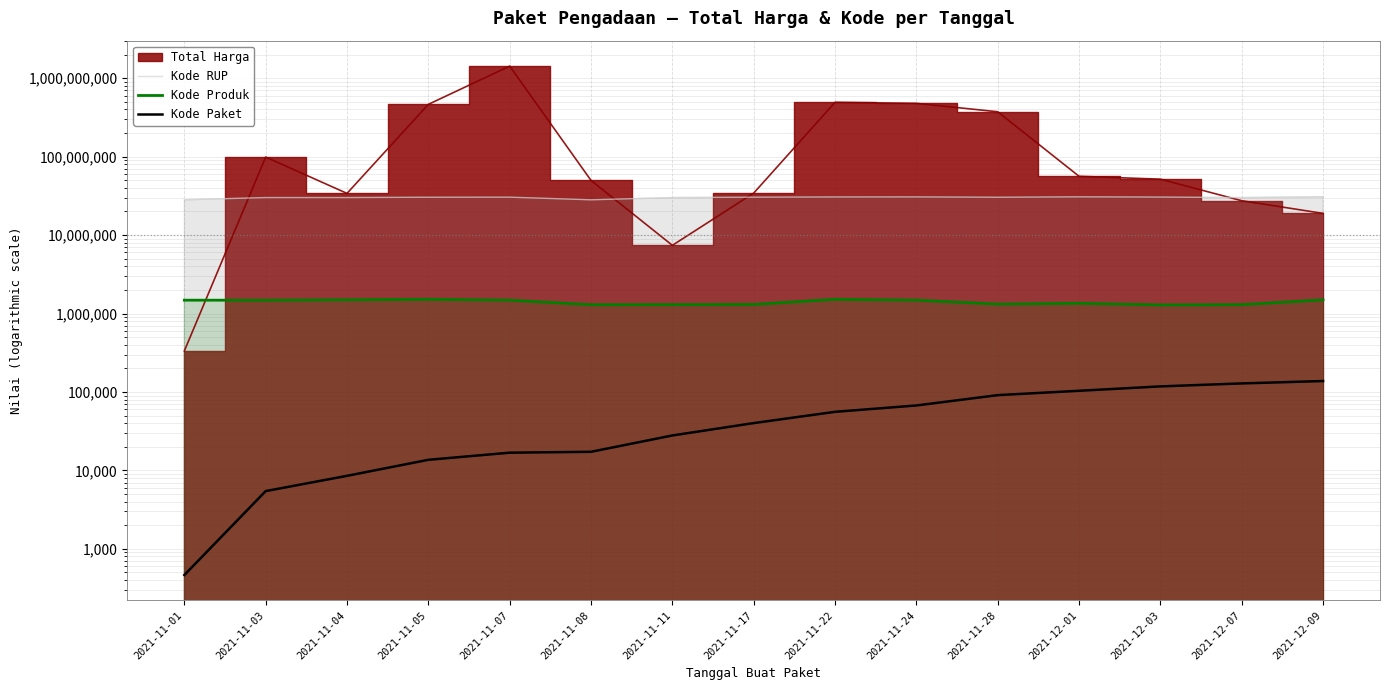

True or false: Kode Produk and Kode Paket intersect in this chart.

False